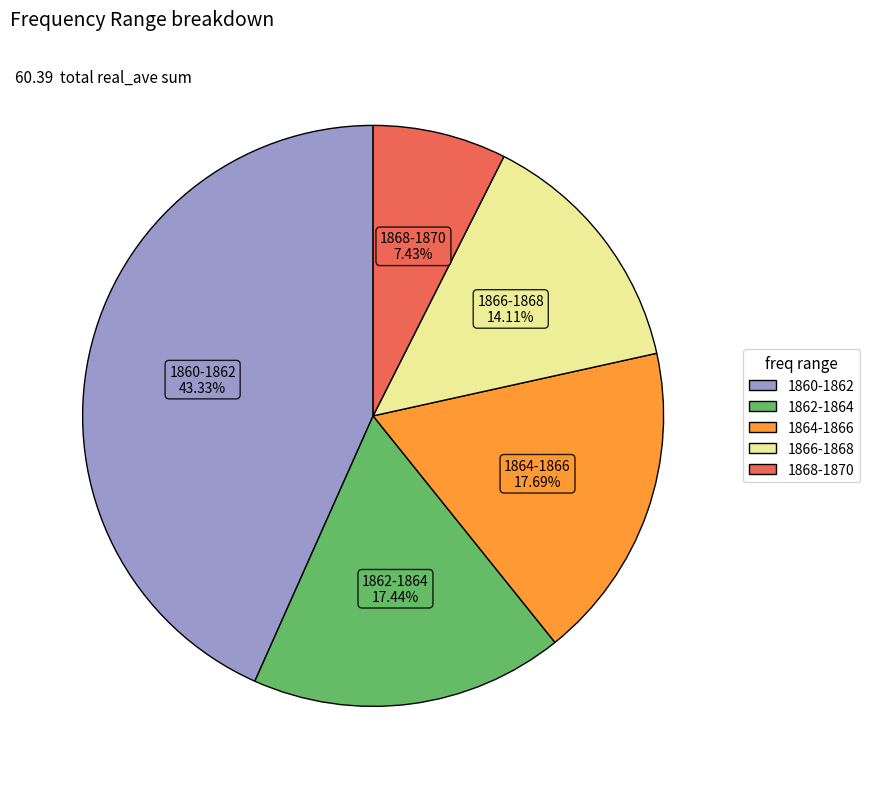

Does any single category account for the majority?

No